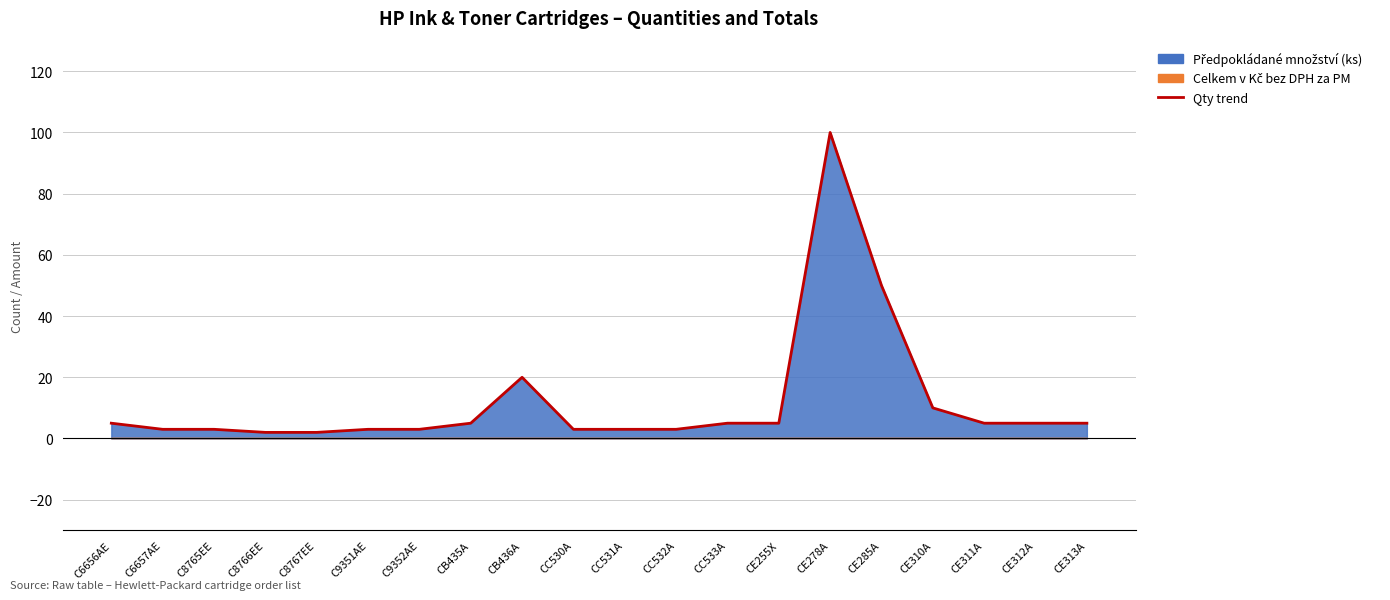

What is the sum of the values at C8767EE and CC532A?

5